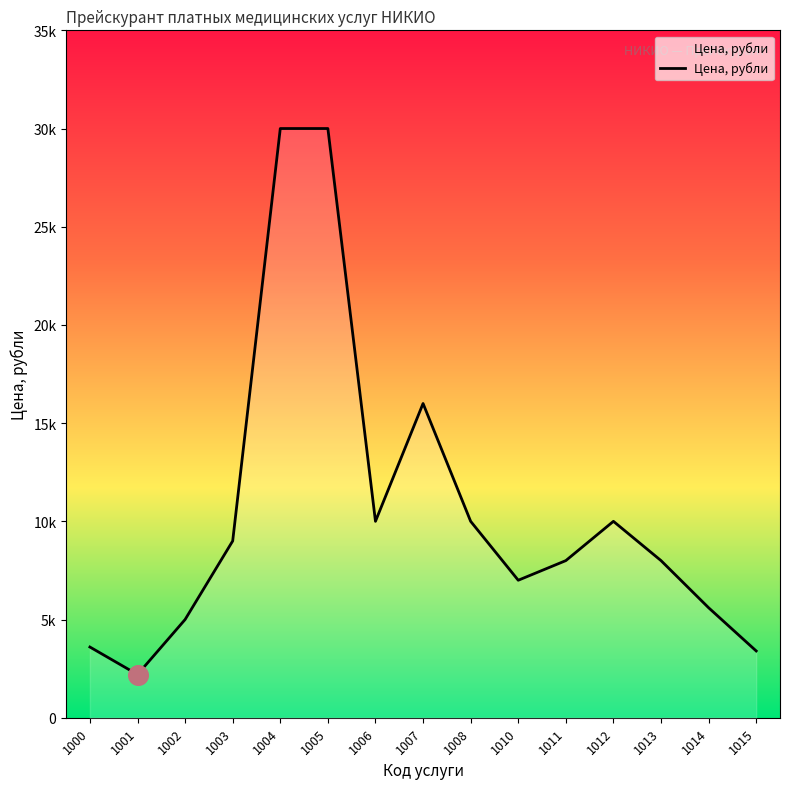

Between 1004 and 1010, which is larger?

1004